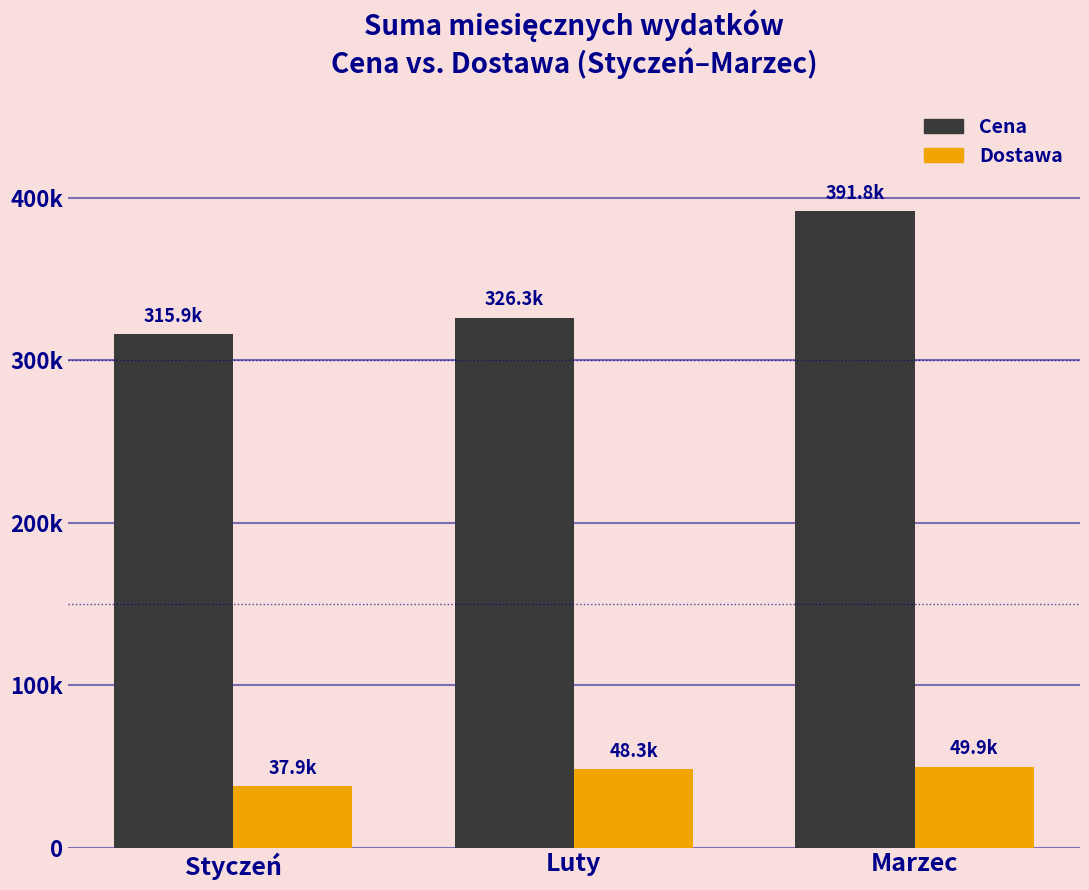

What is the difference between the maximum and minimum values in the Dostawa series?

12039.6